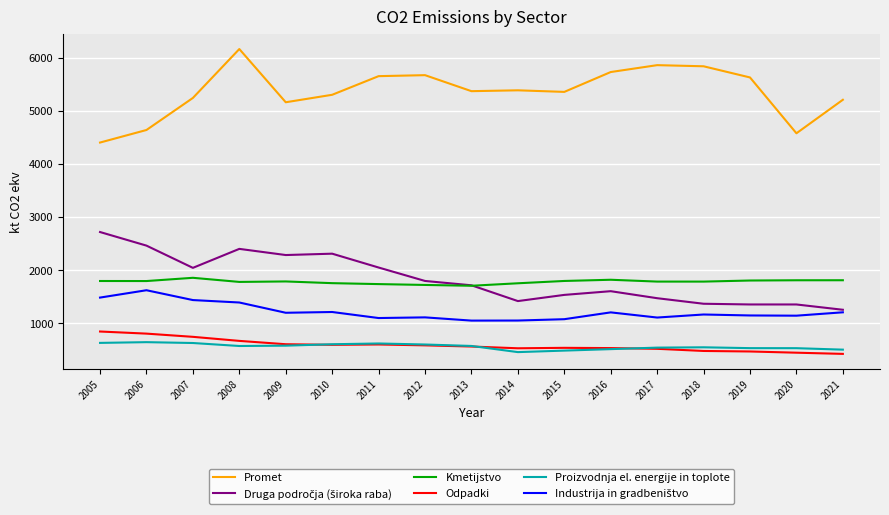

What is the minimum value for Odpadki?

428.8